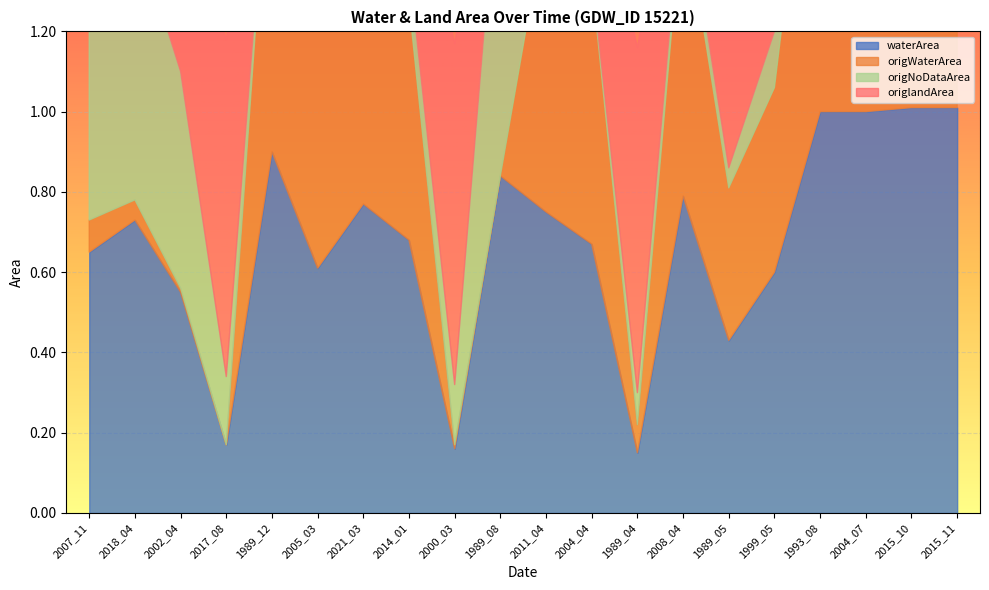

What is the label of the 1st point from the left?

2007_11